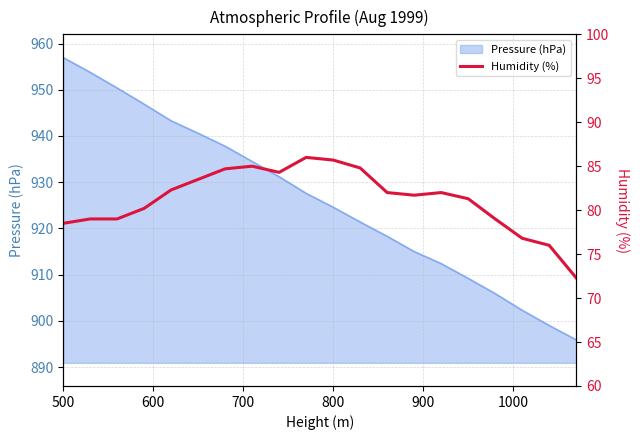

The Pressure (hPa) series shows 250.9 at 500. True or false?

False